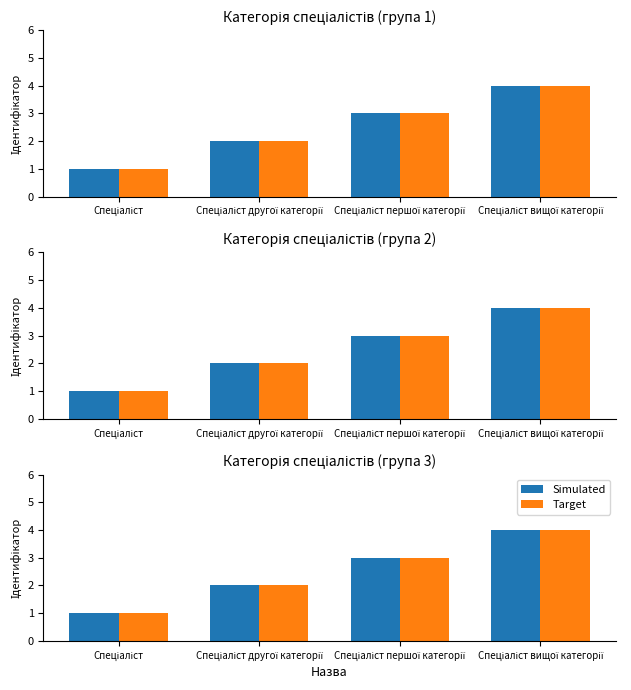

Is the value of Simulated at Спеціаліст другої категорії greater than the value of Target at Спеціаліст другої категорії?

No